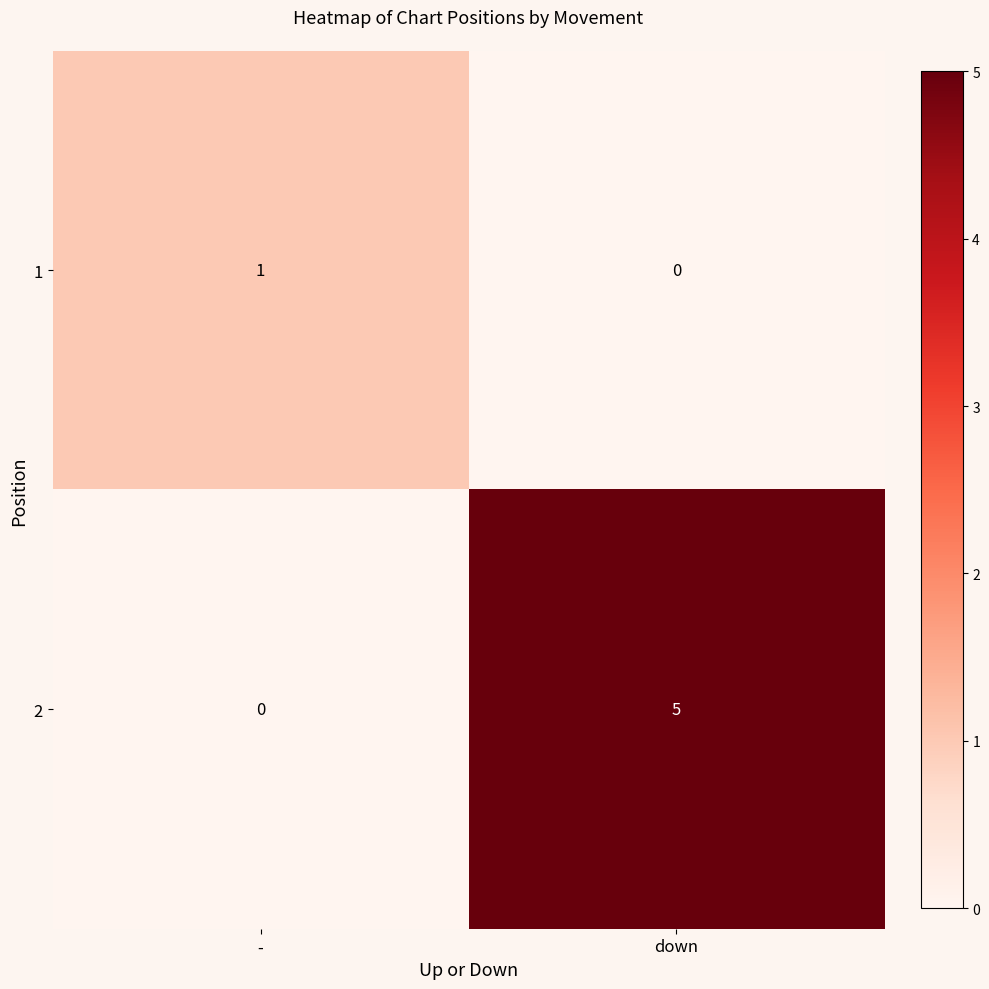

What is the sum of the 2 values at down and -?

5